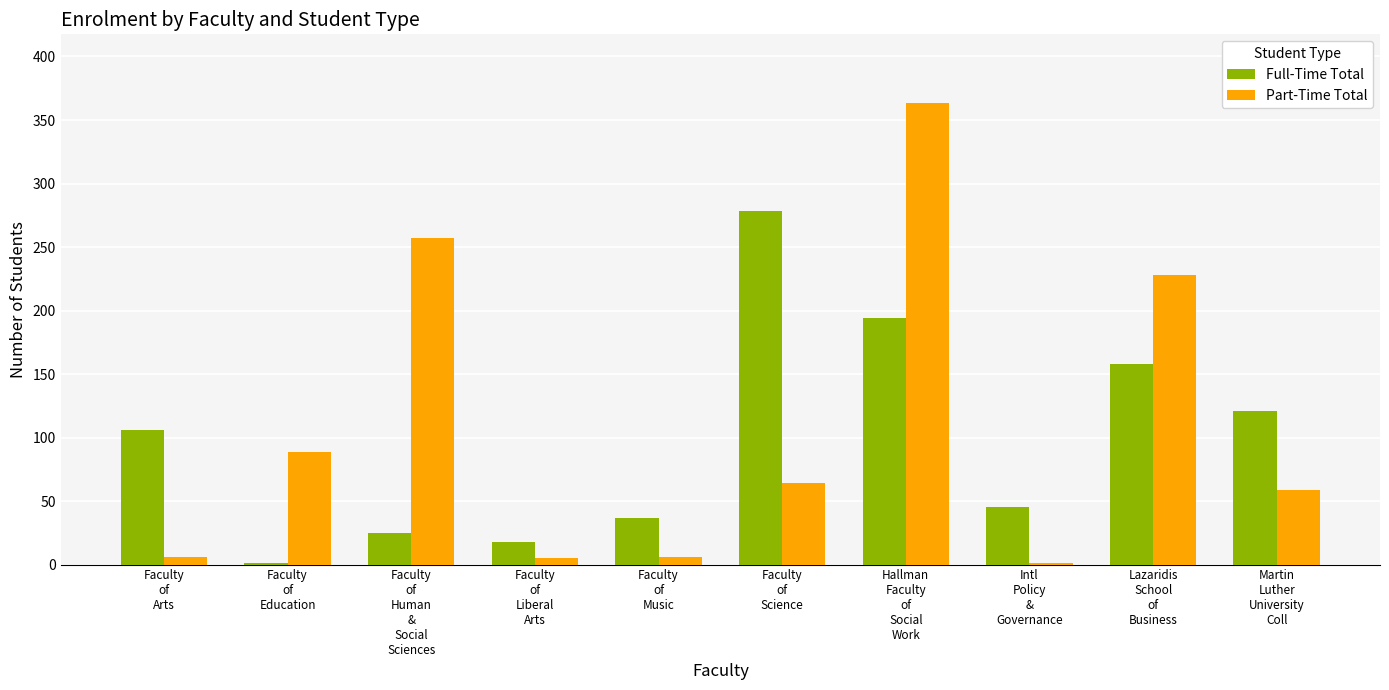

Is it true that Part-Time Total equals 64 at Faculty
of
Science?

True